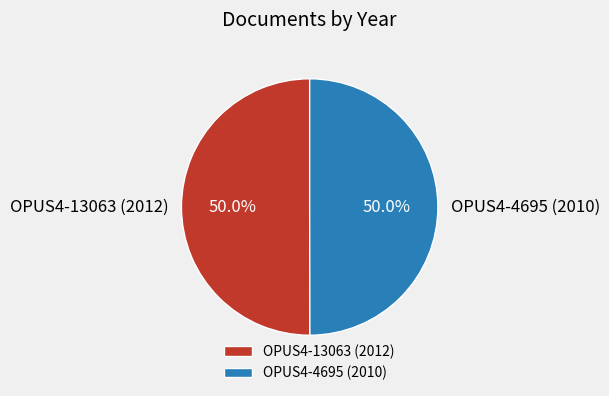

To the nearest percent, what portion does OPUS4-13063 (2012) represent?

50%